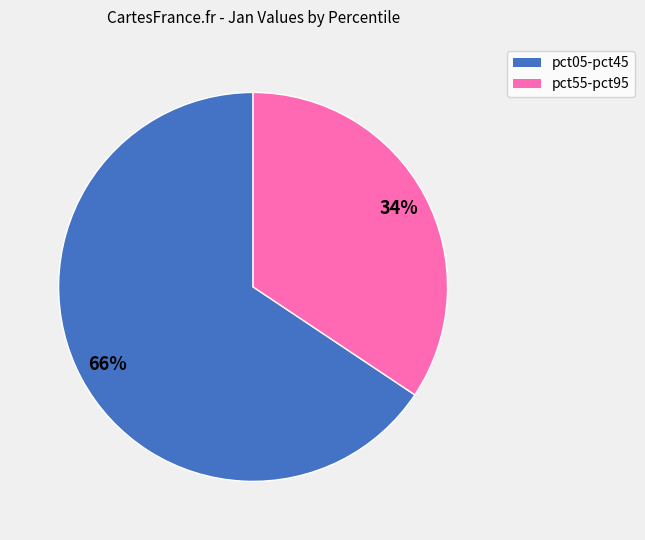

Is there a majority slice in this chart?

Yes